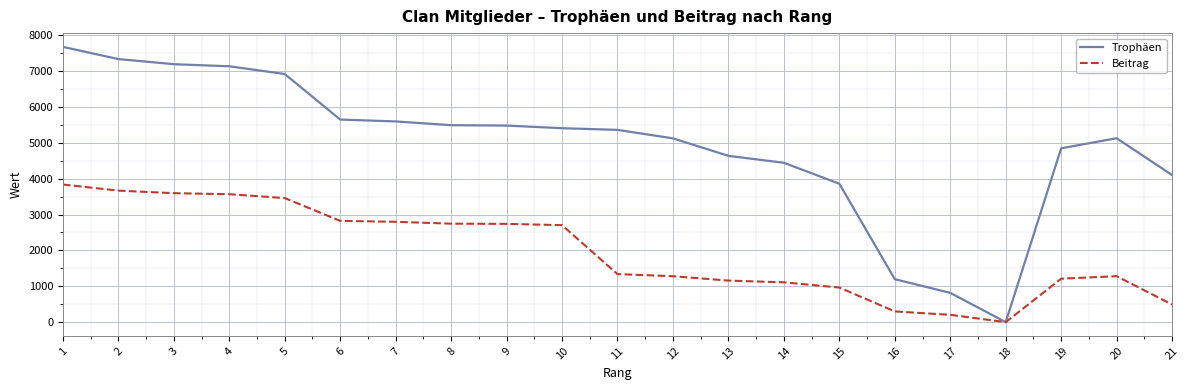

At which label does Trophäen first exceed 5359?

1